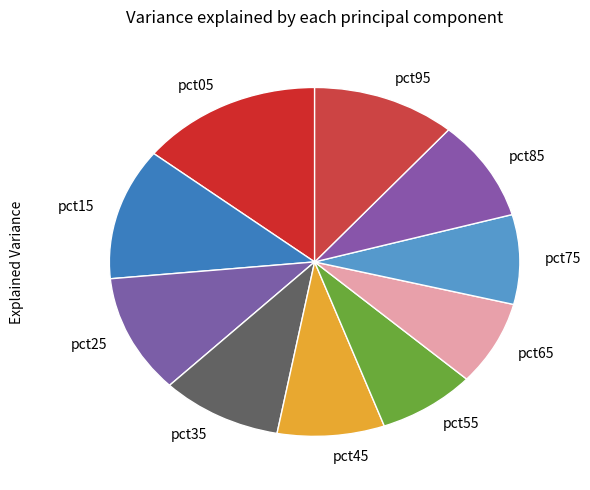

Which has a higher value, pct45 or pct25?

pct25